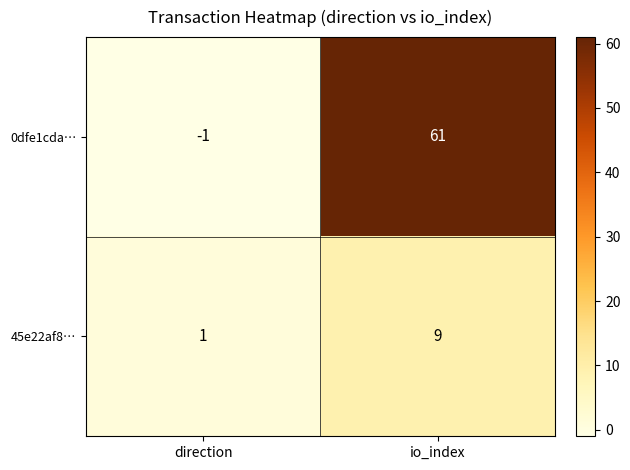

At which label is 0dfe1cda… closest to 30?

direction